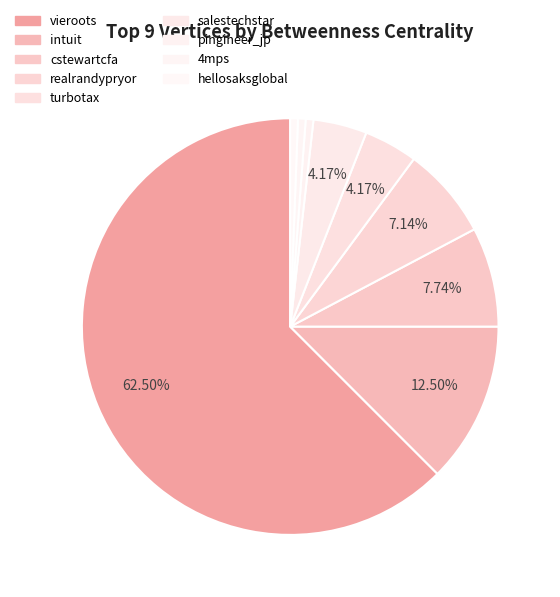

Does realrandypryor account for over 50% of the chart?

No